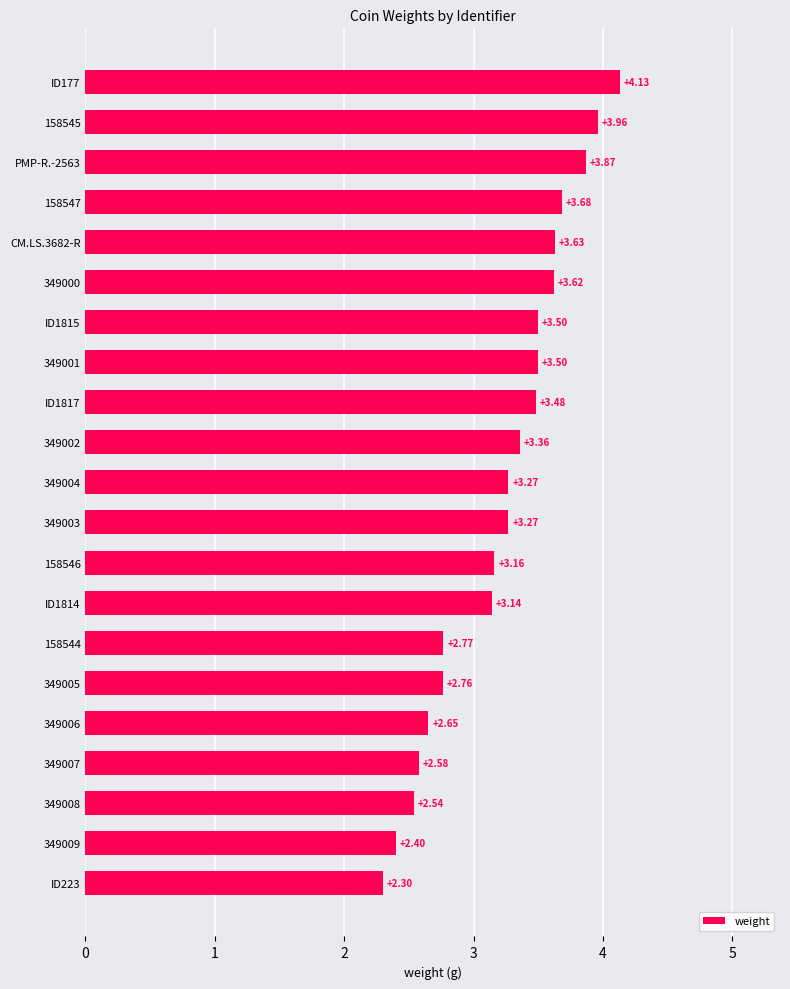

How many values exceed 3?

14